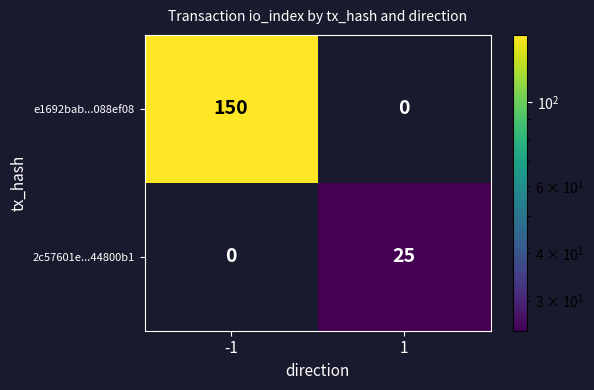

Which series has the largest total across all categories?

e1692bab...088ef08